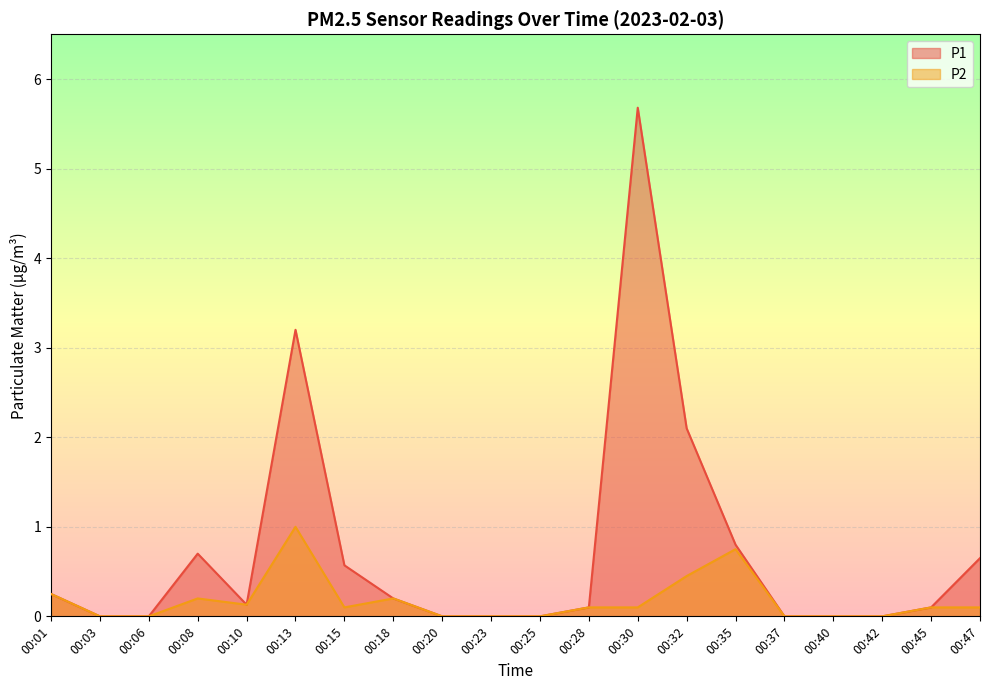

True or false: P1 and P2 cross at least once.

False